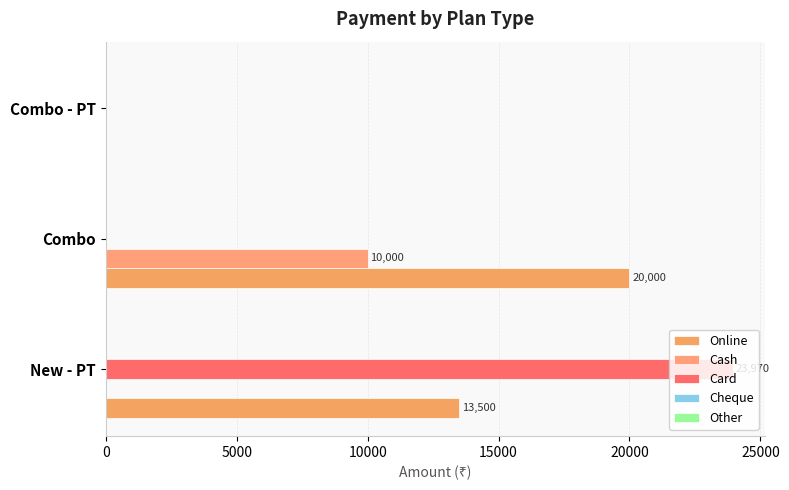

What is the greatest value displayed?

23970